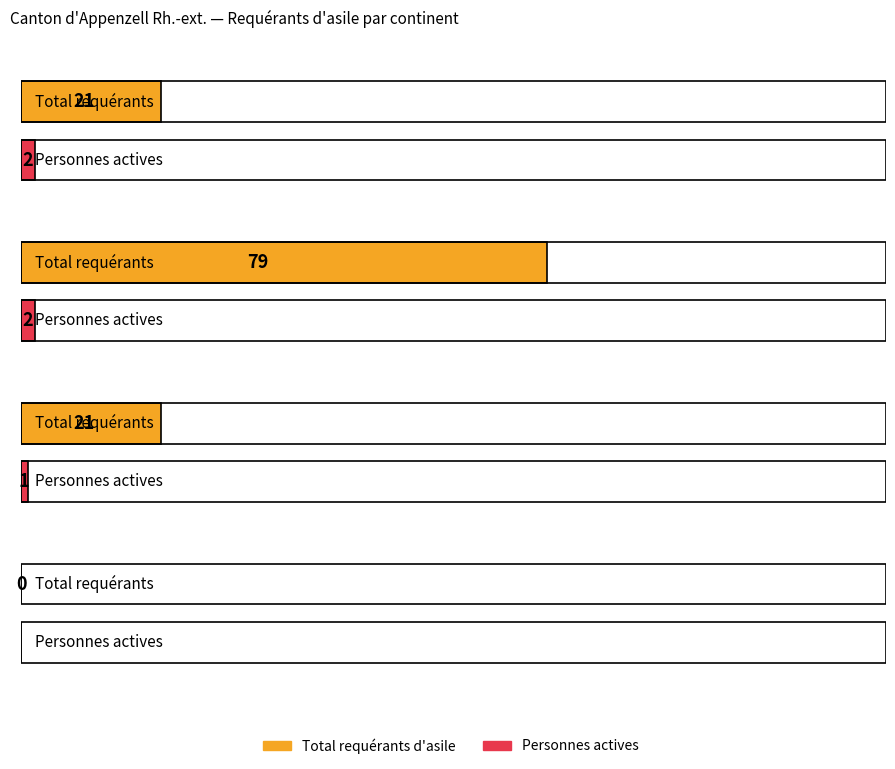

Where is Total requérants d'asile nearest to the value 39?

Afrique